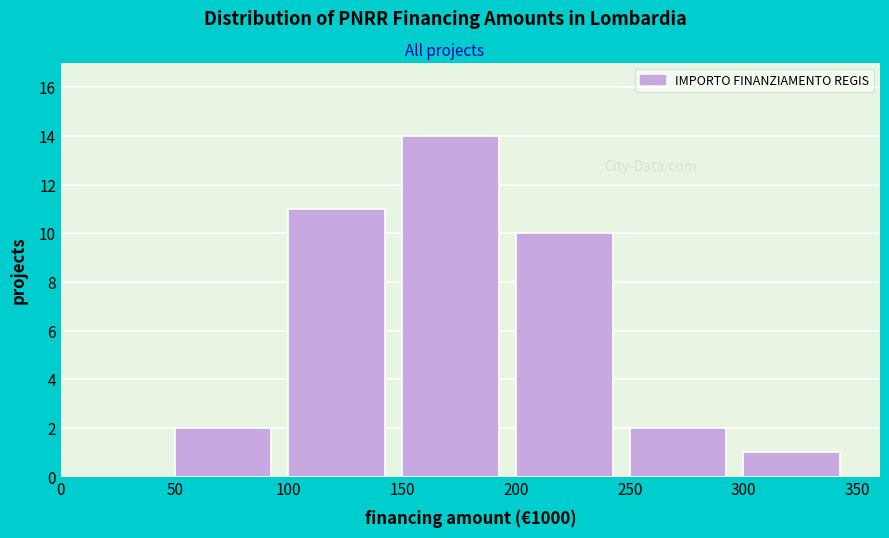

Reading left to right, what are all the values shown in this chart?

0=0	50=2	100=11	150=14	200=10	250=2	300=1